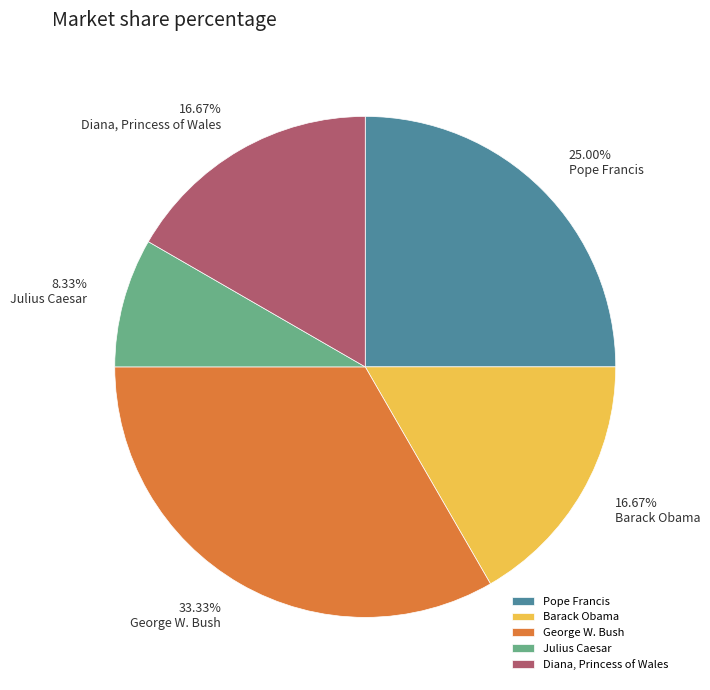

Which slice is the largest?

George W. Bush